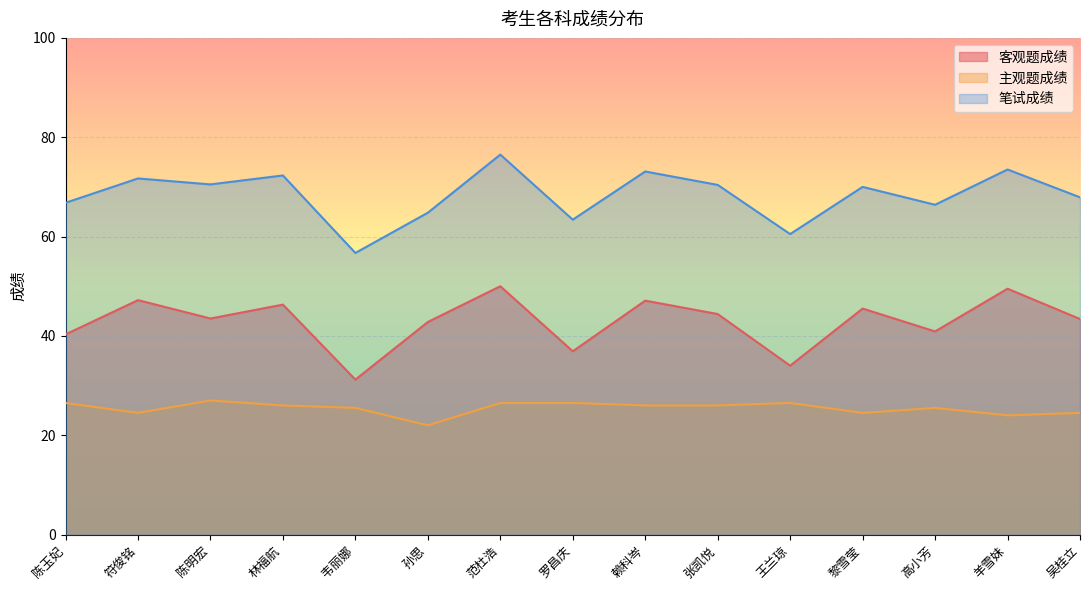

True or false: 客观题成绩 and 笔试成绩 intersect in this chart.

False